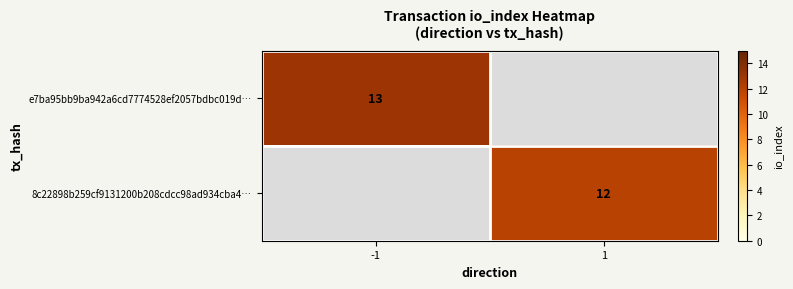

Which series has the widest spread of values?

e7ba95bb9ba942a6cd7774528ef2057bdbc019d…